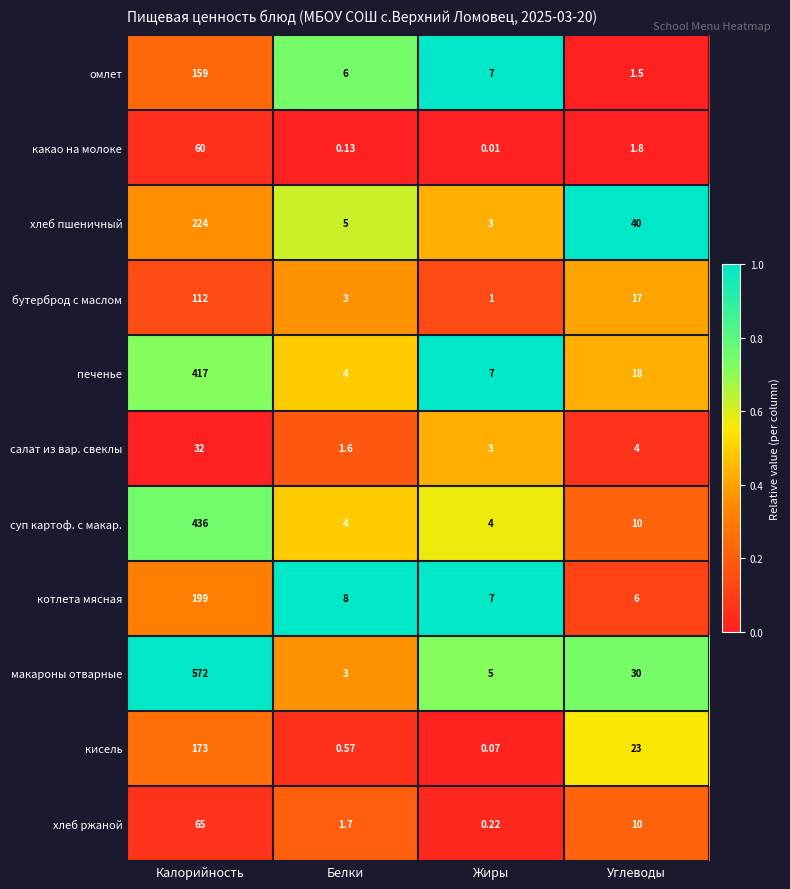

Which label corresponds to the largest value in the chart?

Калорийность